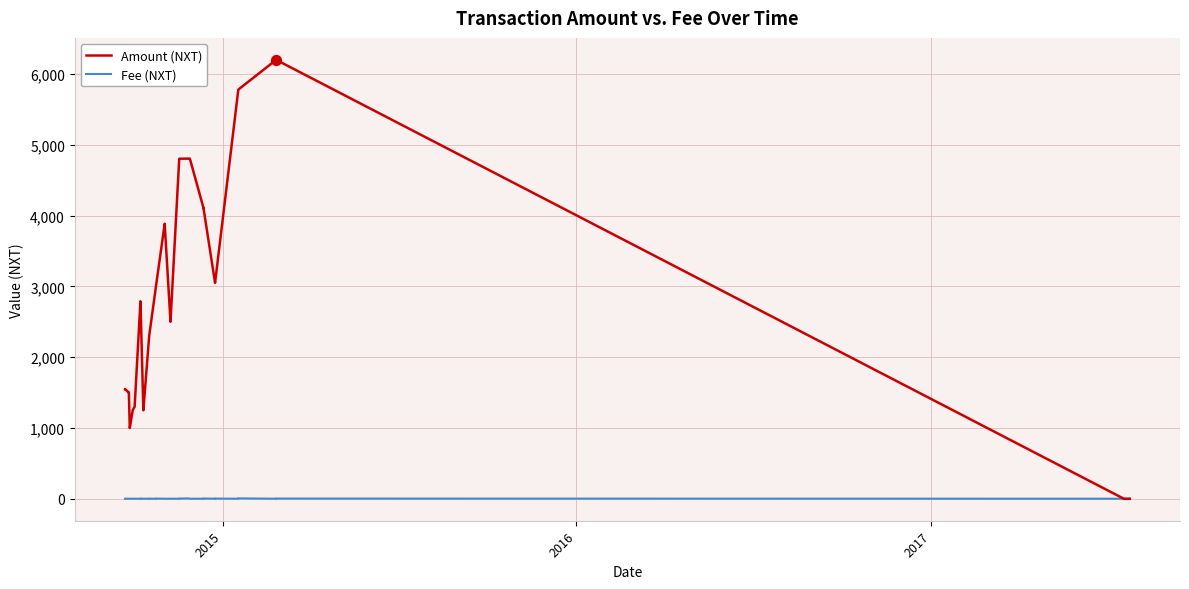

Which series has the widest spread of Y values?

Amount (NXT)